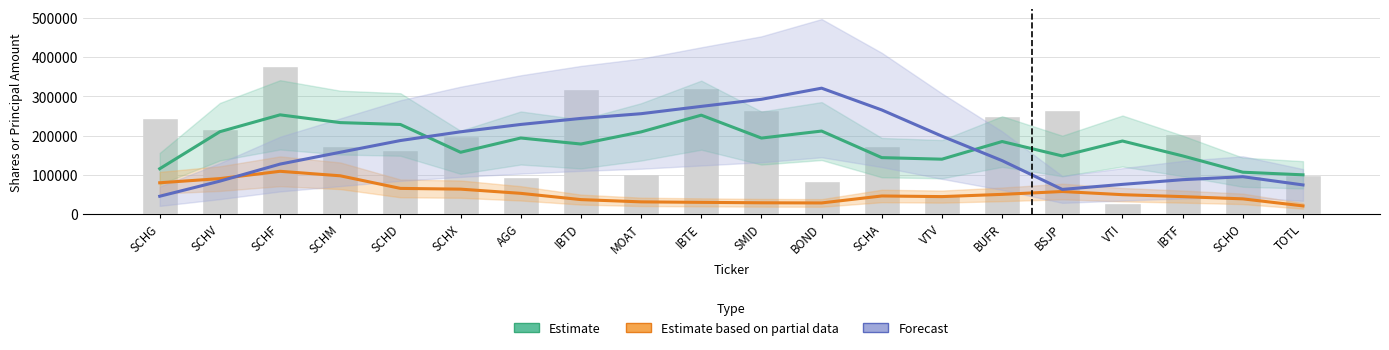

What is the difference between the highest and lowest values at SCHG?

70281.5